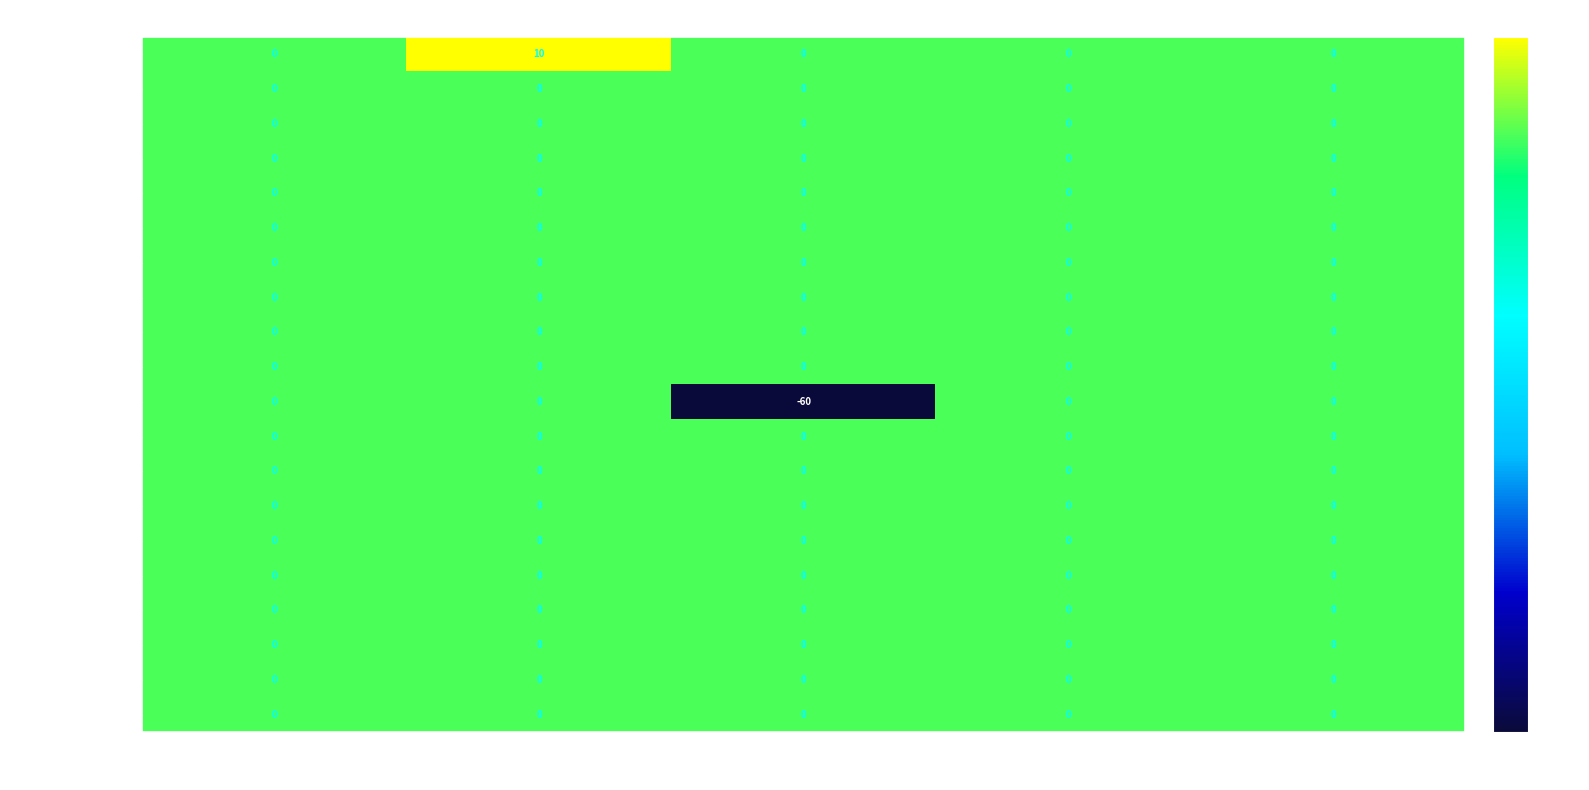

What is the spread (max minus min) of values at 主観点②?

10